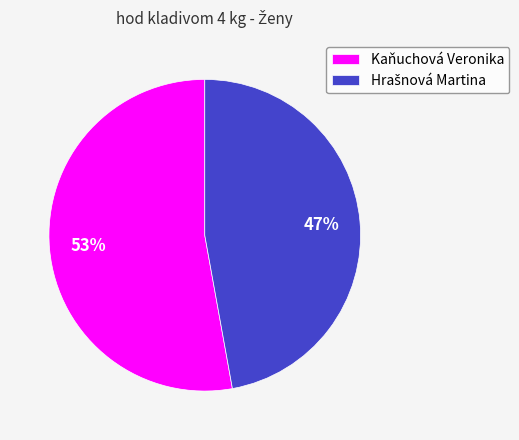

Which slice is the largest?

Kaňuchová Veronika